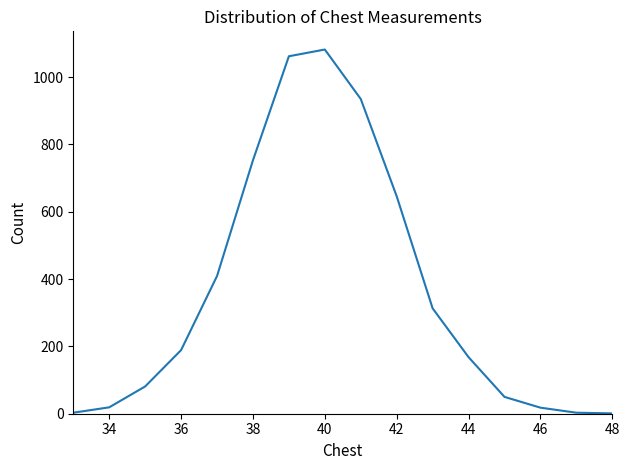

What is the difference between the maximum and minimum values?

1081